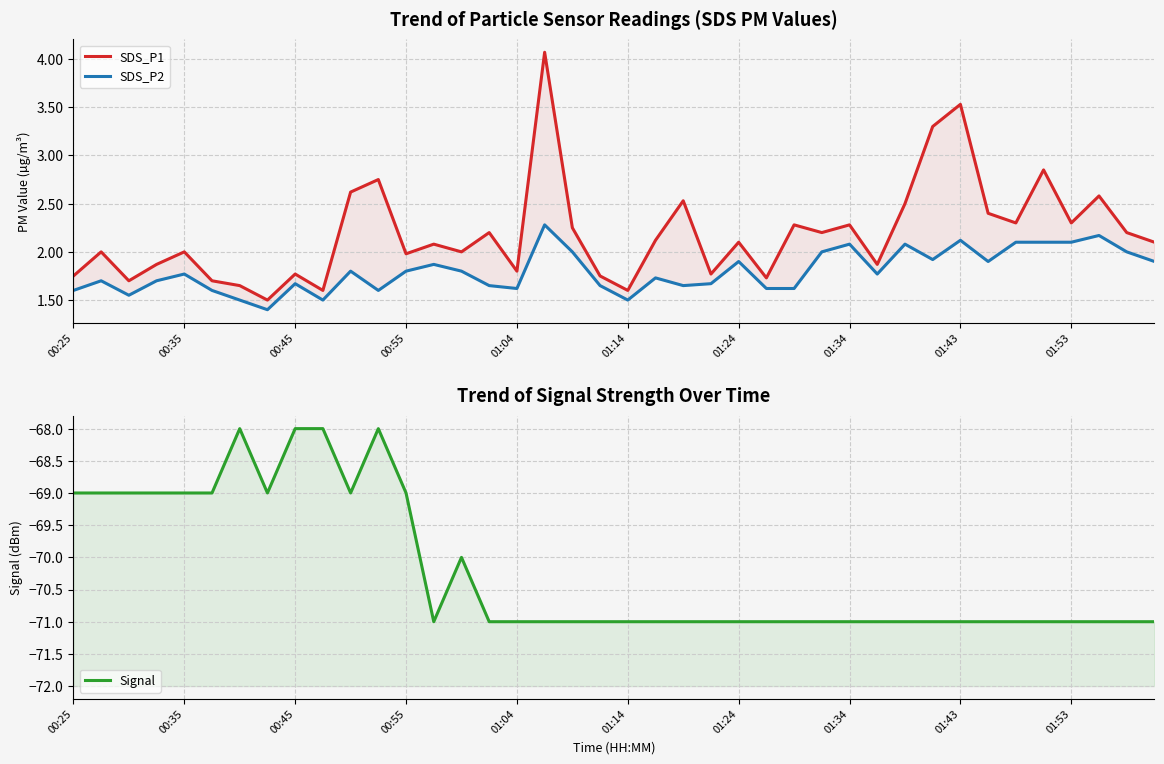

Rank the series at 17 from highest to lowest value.

SDS_P1, SDS_P2, Signal